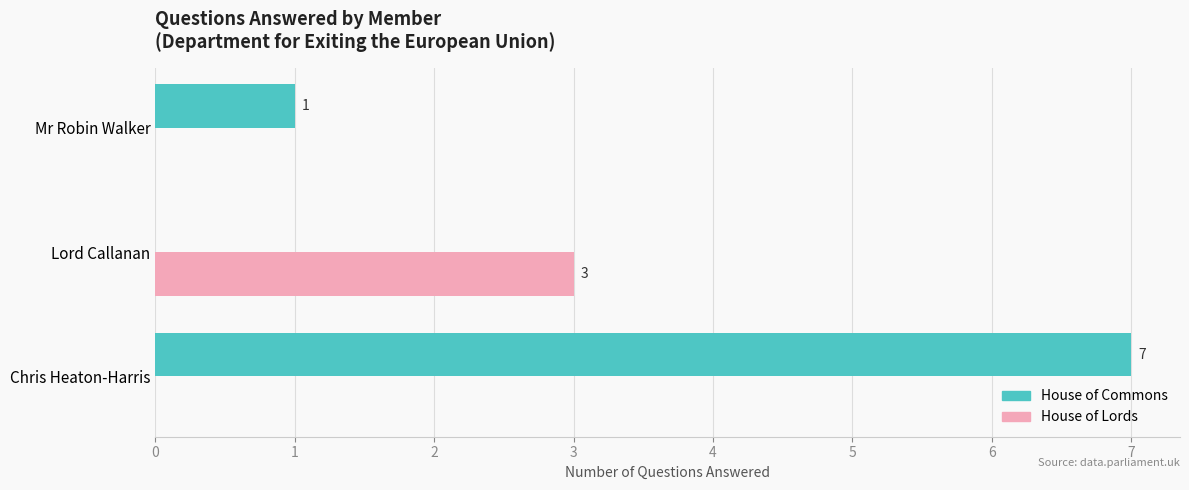

The House of Commons series shows 1 at Mr Robin Walker. True or false?

True